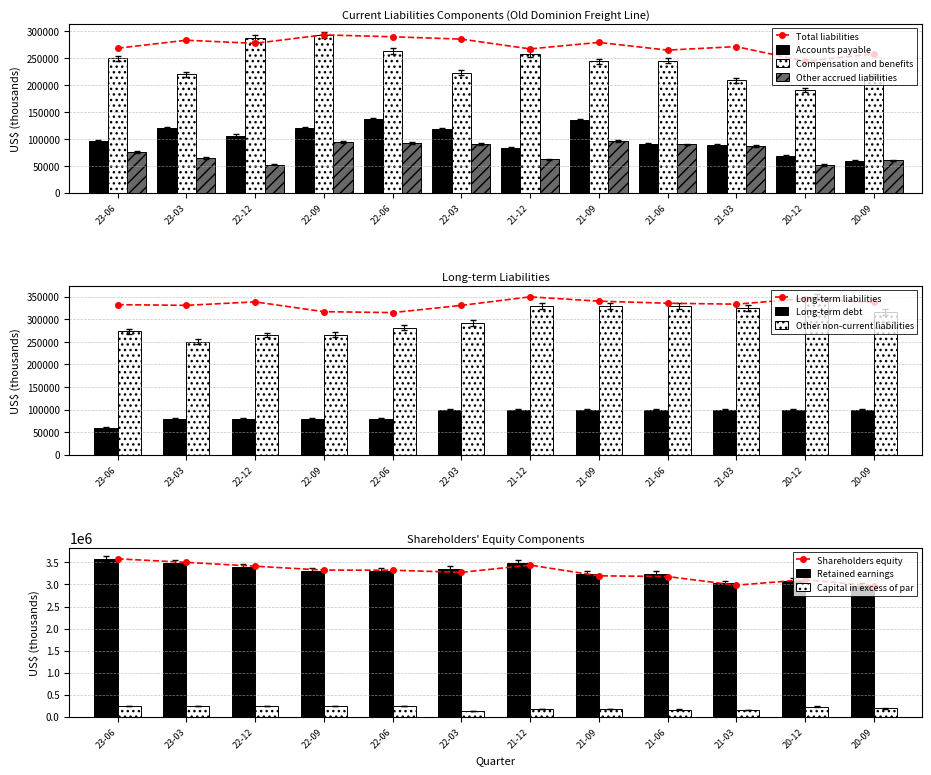

The Compensation and benefits series shows 396182.5 at 22-03. True or false?

False